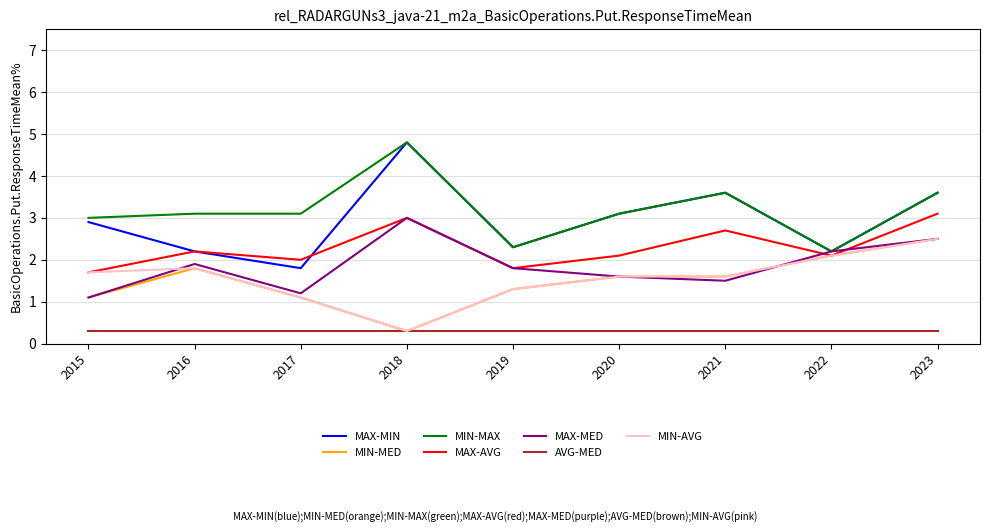

What is the difference between the highest and lowest values at 2021?

3.3